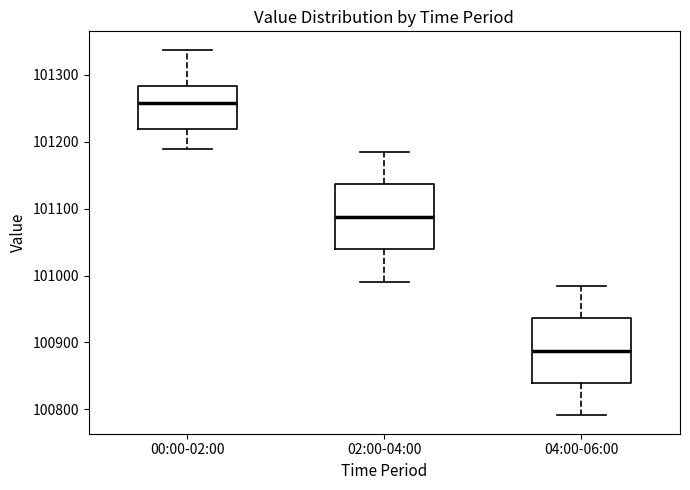

Reading left to right, transcribe this box plot: for each box, give where its median line is, the range the box spans, and where its two whiskers end, as read against the y-axis. The values are not printed on the chart, so give them approximately, as read against the axis.

00:00-02:00: median 101260, box 101220 to 101280, whiskers 101190 to 101340
02:00-04:00: median 101090, box 101040 to 101140, whiskers 100990 to 101190
04:00-06:00: median 100890, box 100840 to 100940, whiskers 100790 to 100990